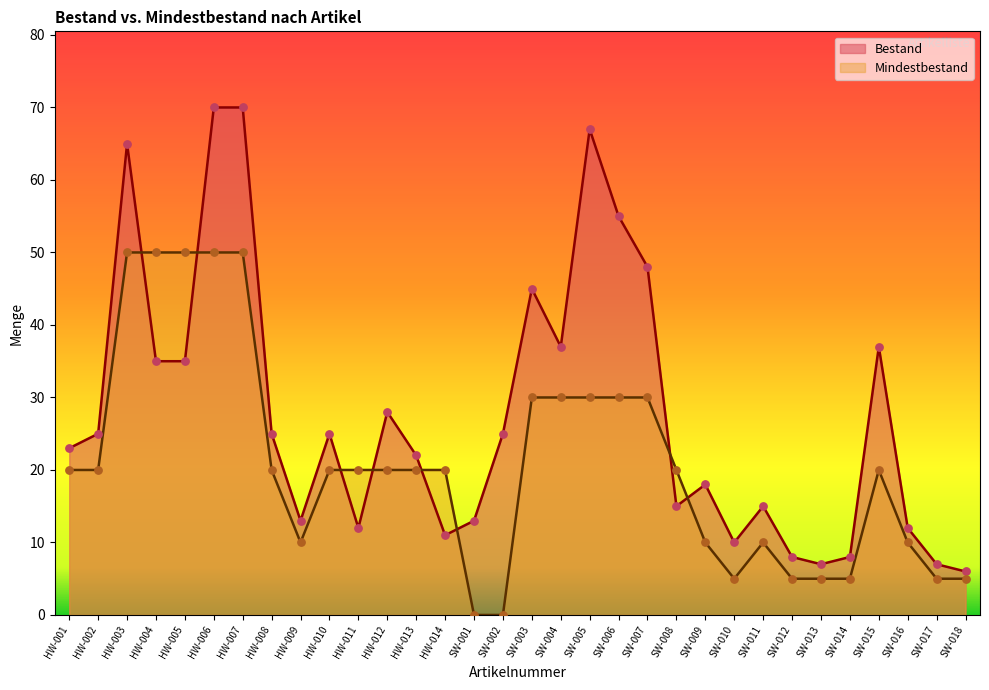

What are all the series names shown in the legend?

Bestand, Mindestbestand